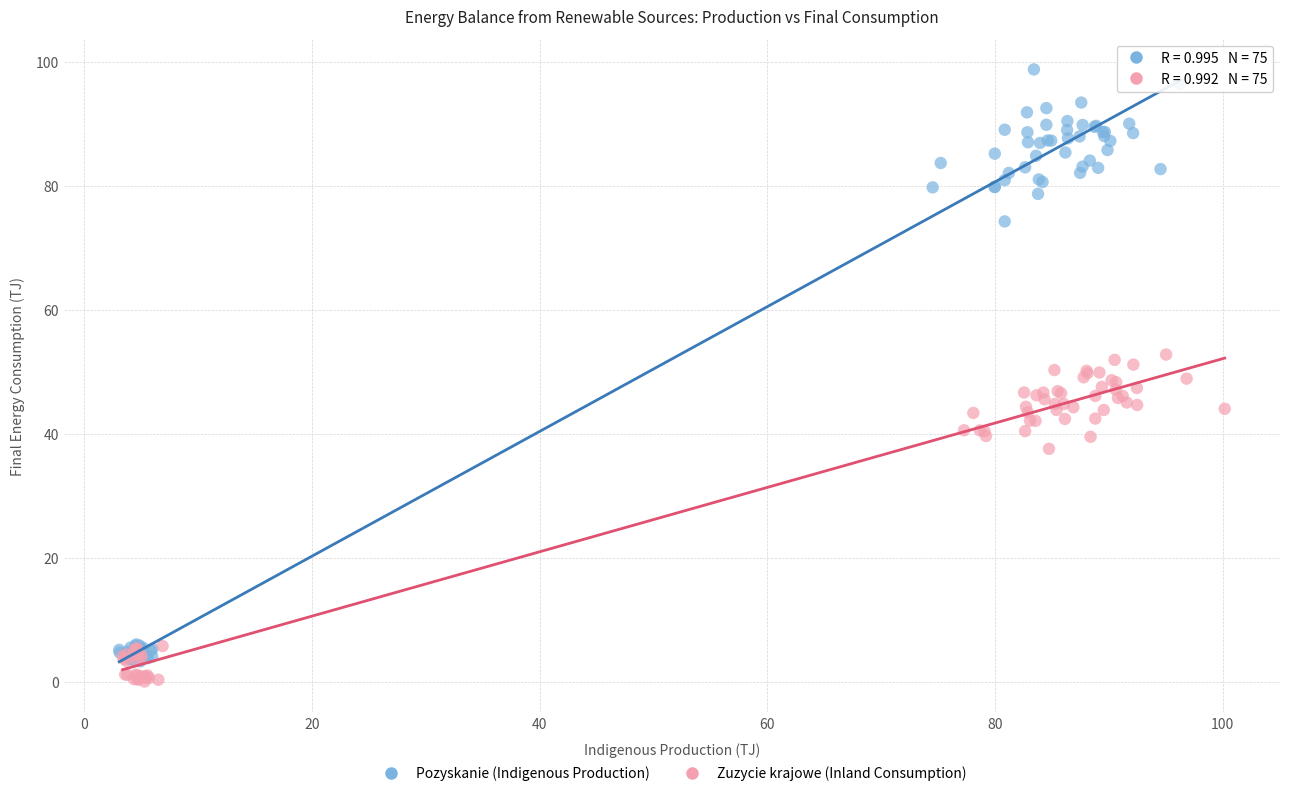

Which series has the largest Y range (max minus min)?

Pozyskanie (Indigenous Production)